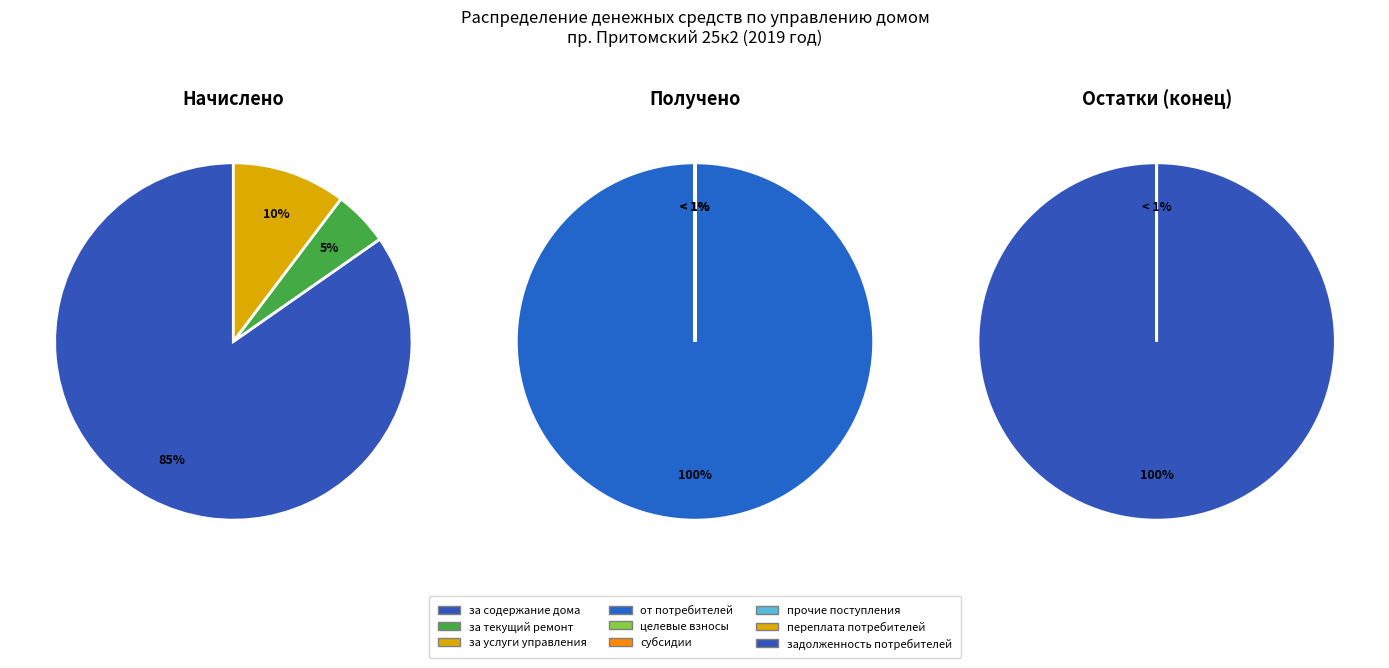

Rank the categories by value from highest to lowest.

за содержание дома, за услуги управления, за текущий ремонт